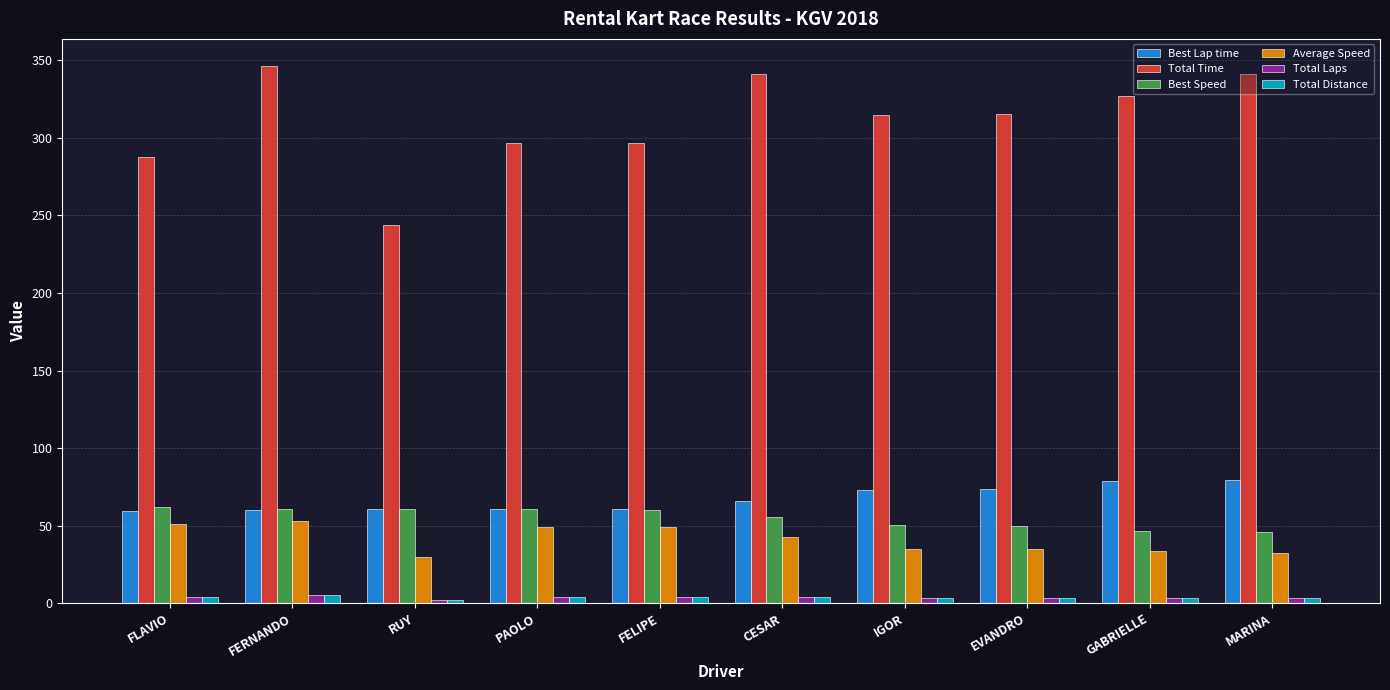

Count the number of data series in this chart.

6